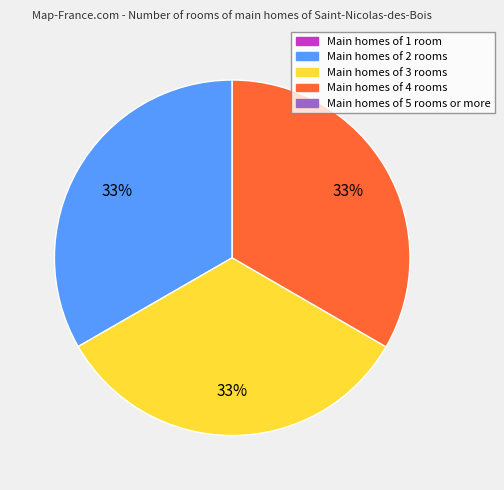

To the nearest percent, what is the average slice percentage?

25%